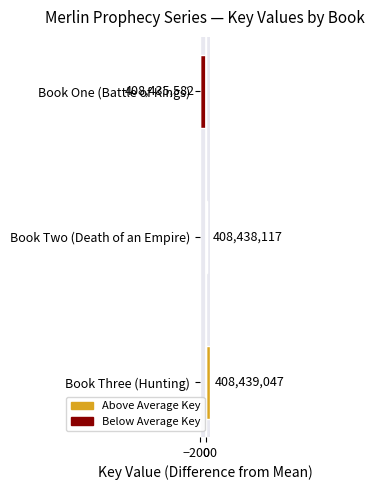

Are the bars horizontal?

Yes